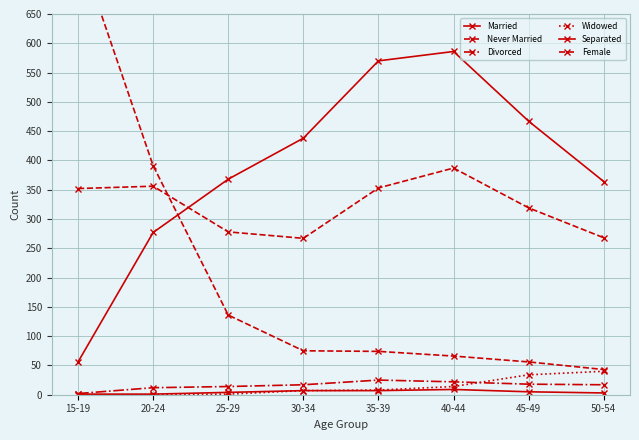

How many times do Divorced and Widowed cross each other?

1